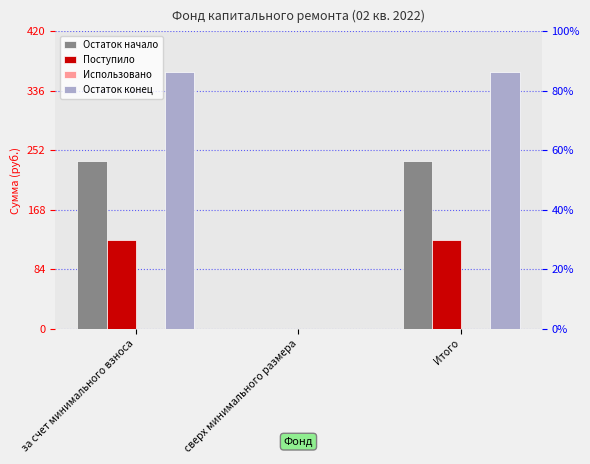

Which series changed the most between сверх минимального размера and Итого?

Остаток конец